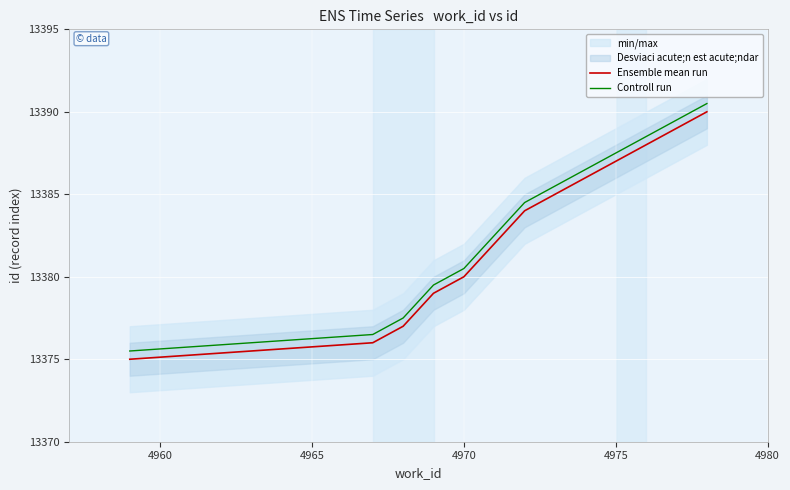

What is the minimum value for Ensemble mean run?

13375.0